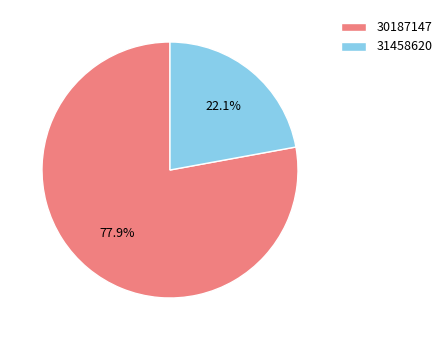

What is the largest slice in the pie chart?

30187147